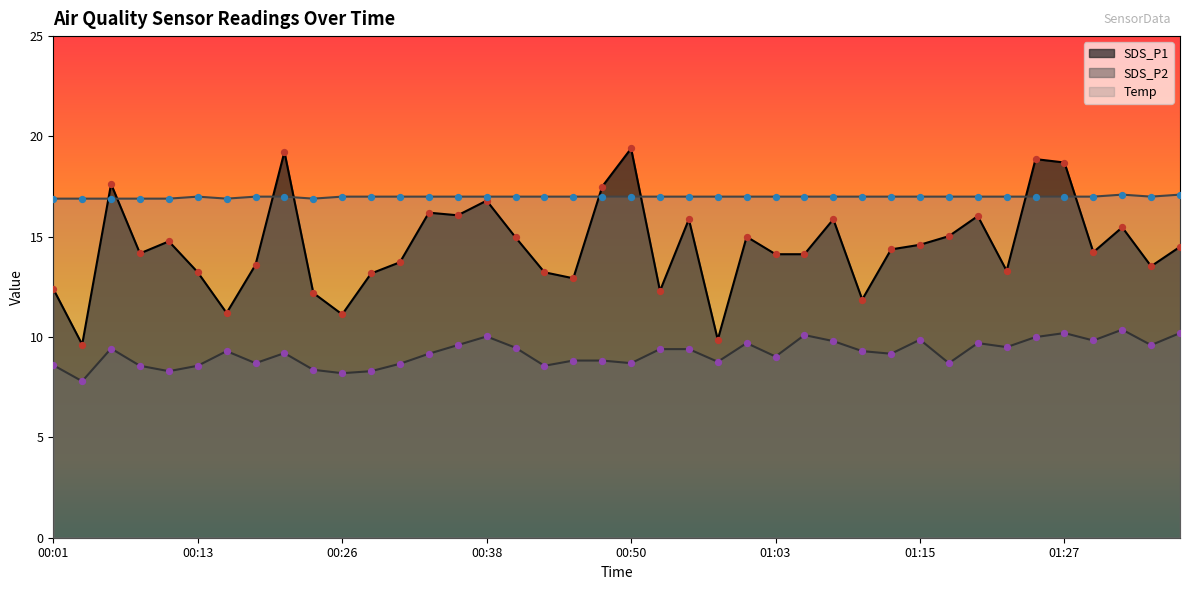

What are all the series names shown in the legend?

SDS_P1, SDS_P2, Temp